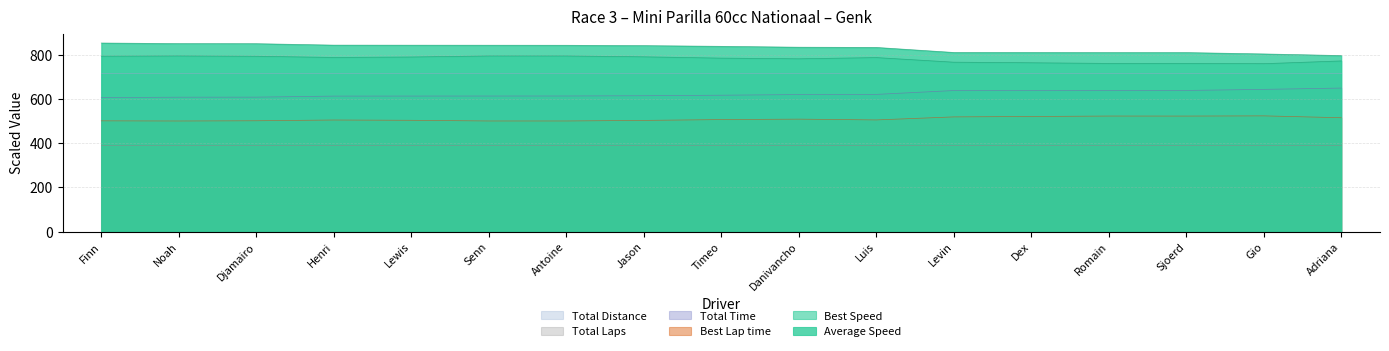

What is the difference between the highest and lowest values at Lewis?

452.9